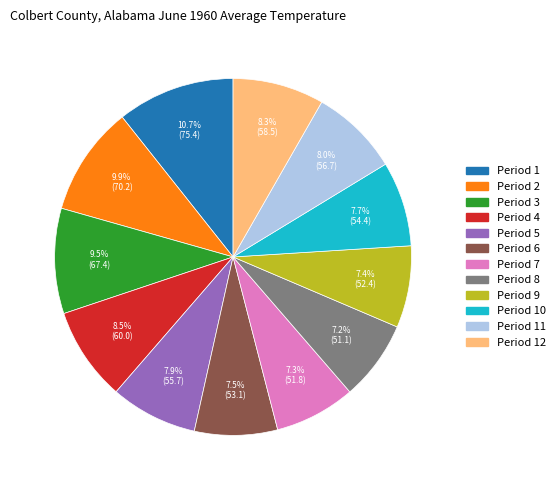

Count the number of slices in the pie.

12